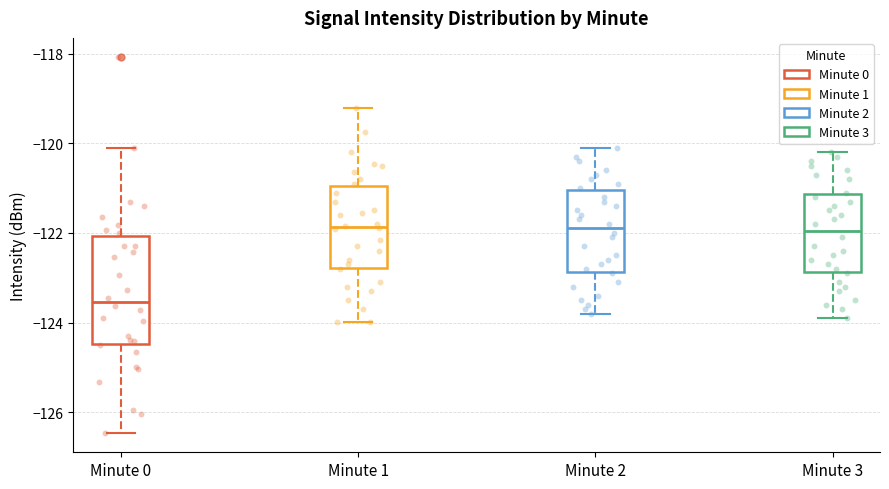

Reading left to right, transcribe this box plot: for each box, give where its median line is, the range the box spans, and where its two whiskers end, as read against the y-axis. The values are not printed on the chart, so give them approximately, as read against the axis.

Minute 0: median -123.6, box -124.4 to -122.0, whiskers -126.4 to -120.2
Minute 1: median -121.8, box -122.8 to -121.0, whiskers -124.0 to -119.2
Minute 2: median -121.8, box -122.8 to -121.0, whiskers -123.8 to -120.0
Minute 3: median -122.0, box -122.8 to -121.2, whiskers -123.8 to -120.2